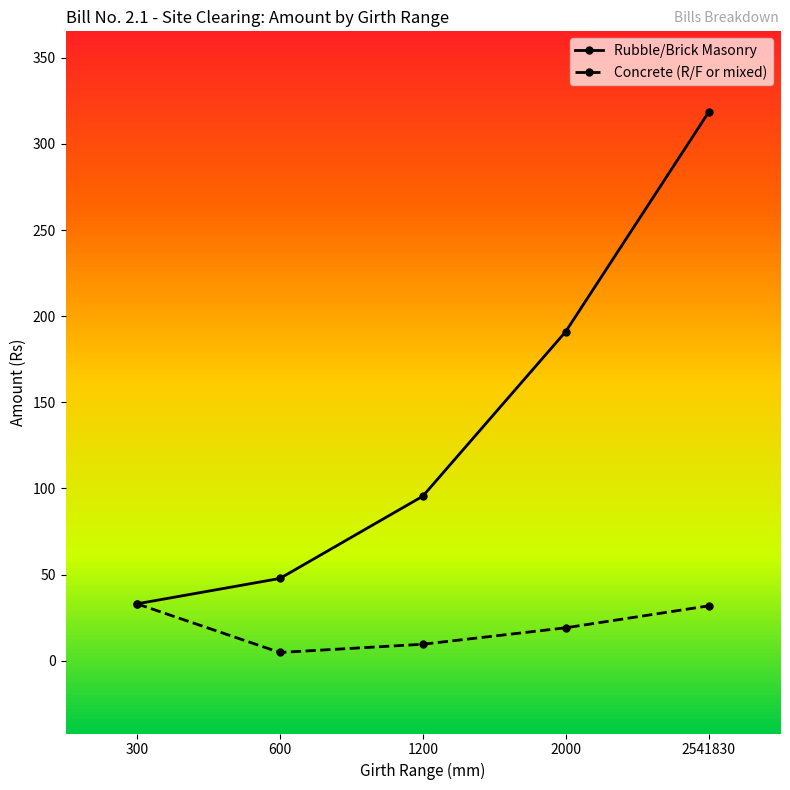

Is the value of Rubble/Brick Masonry at 600 greater than the value of Concrete (R/F or mixed) at 300?

Yes